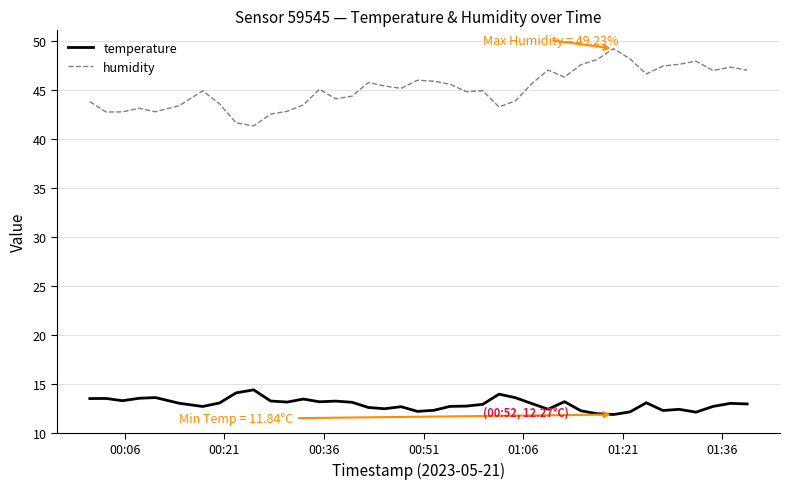

List the series in order of their overall mean, highest first.

humidity, temperature